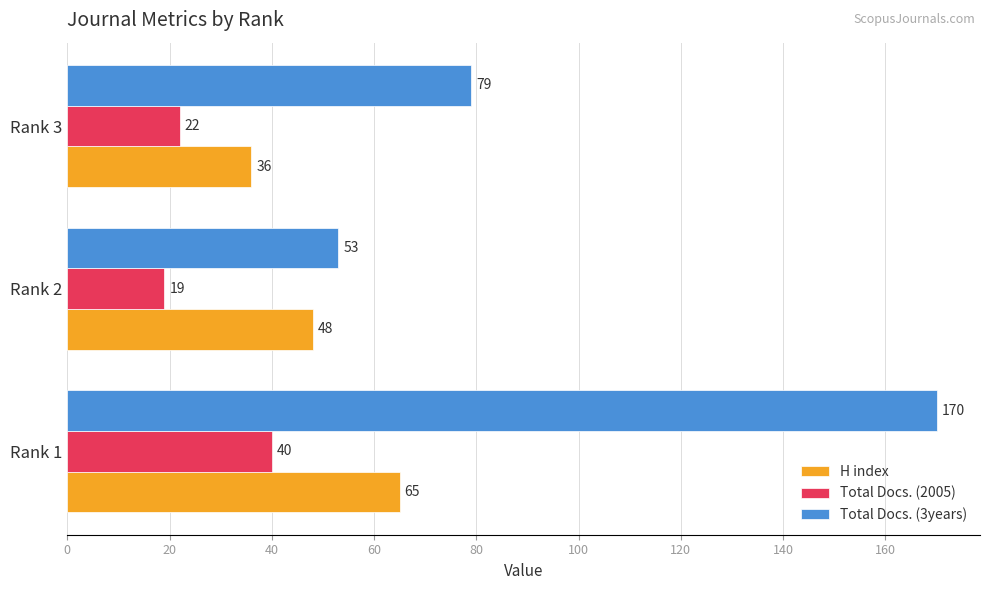

List the series in order of their peak value, highest first.

Total Docs. (3years), H index, Total Docs. (2005)